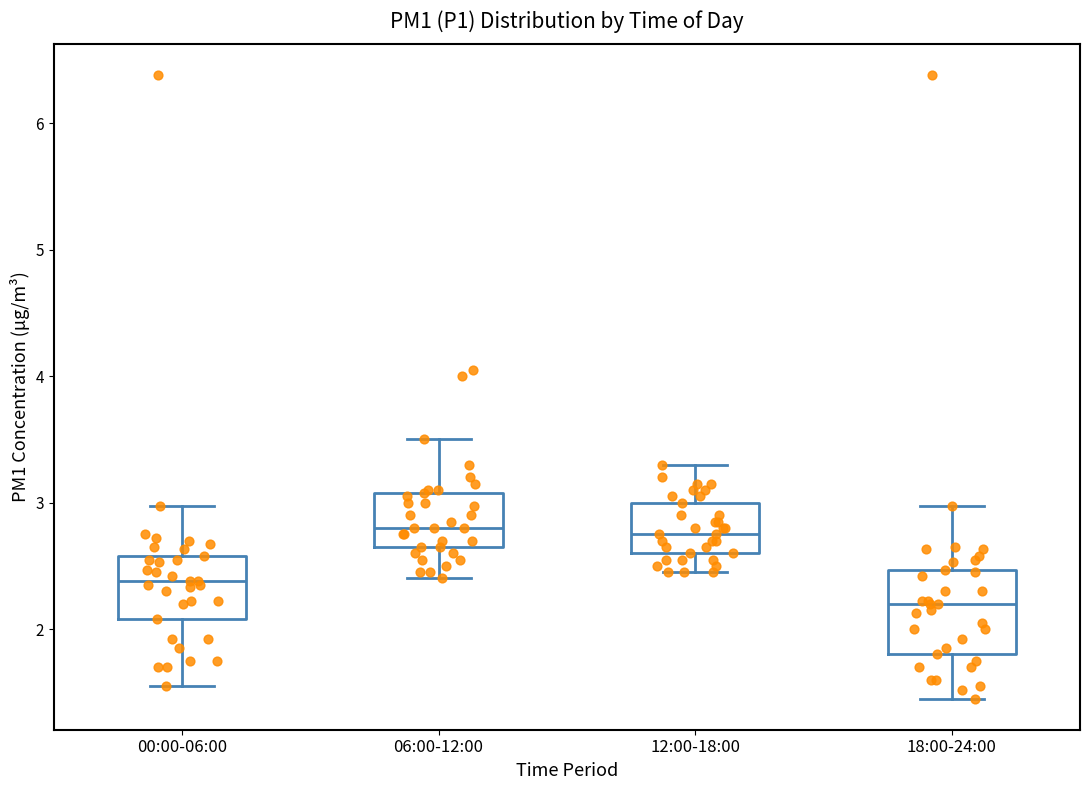

Comparing the boxes themselves (not the whiskers), which one is the tallest?

18:00-24:00